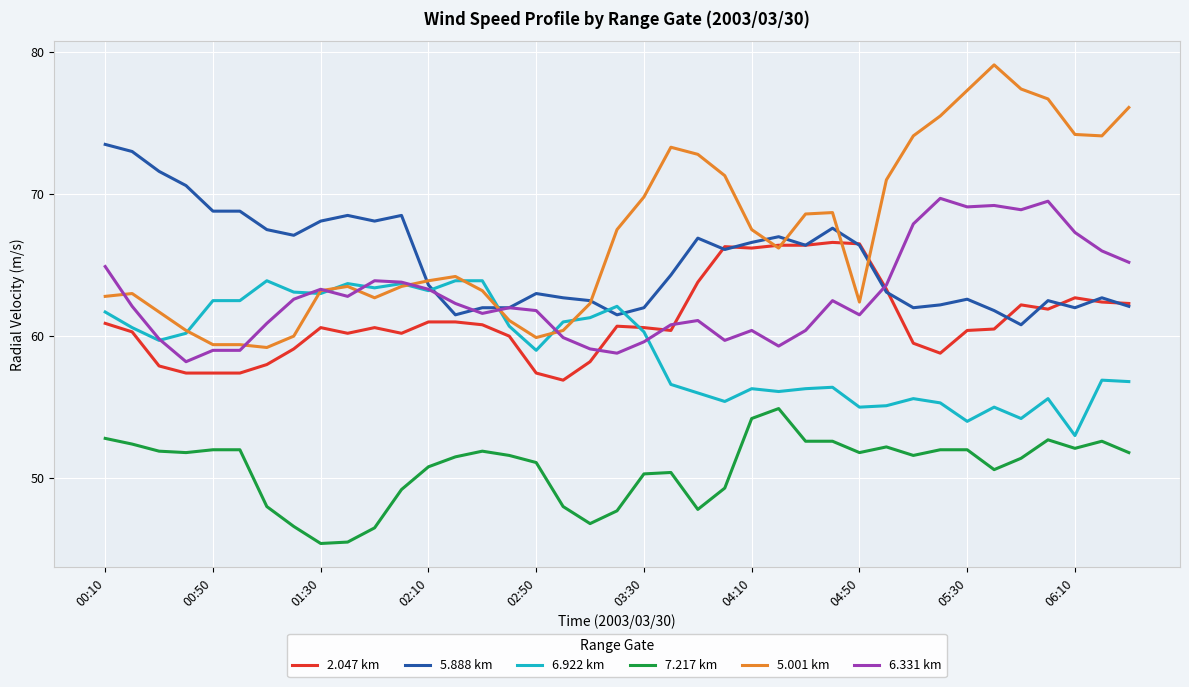

Which series has the widest spread of values?

5.001 km